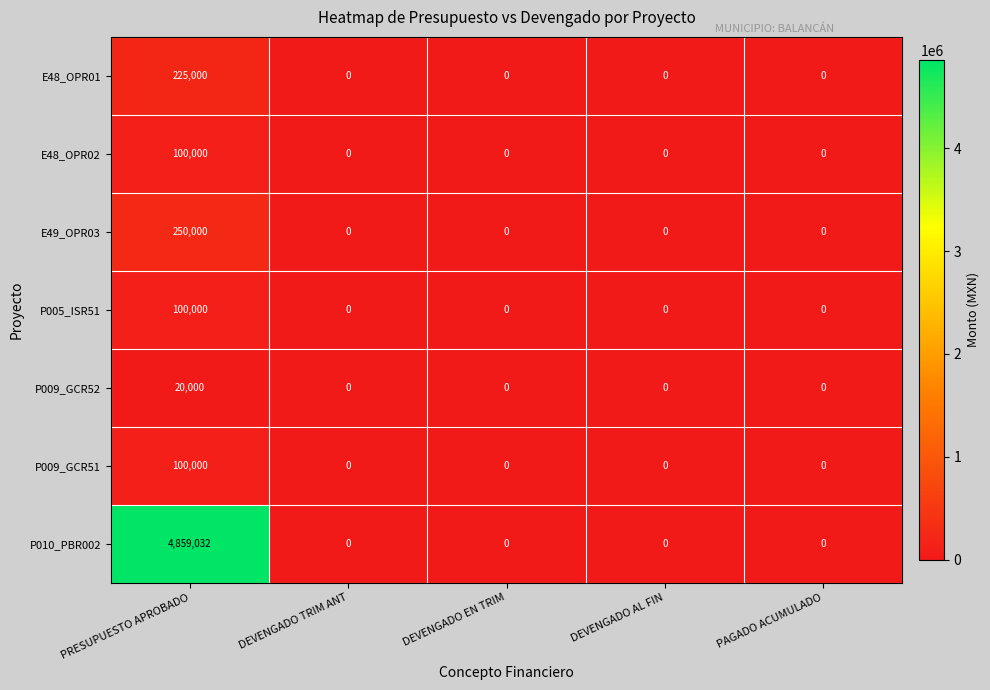

How many values in the P005_ISR51 series exceed 0?

1